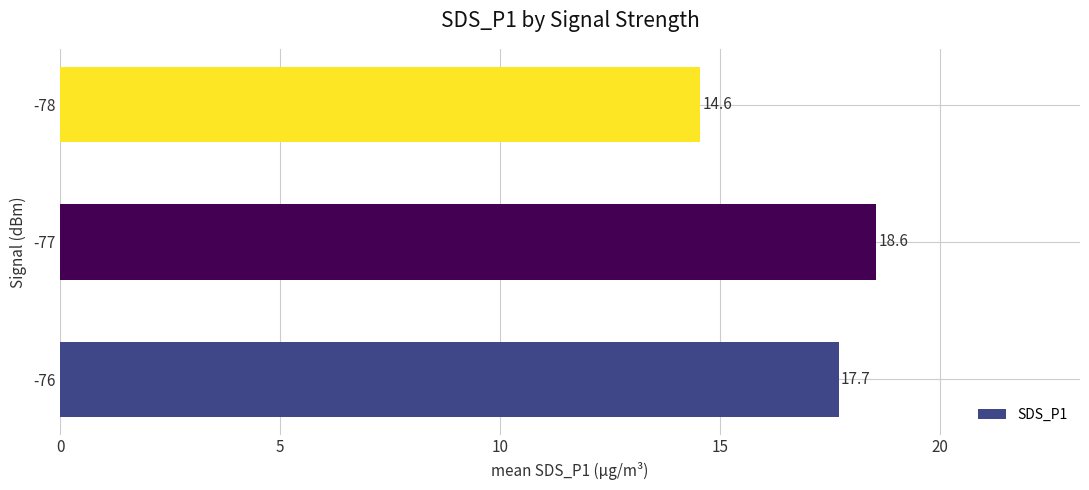

Which category has the highest value across all series?

-77